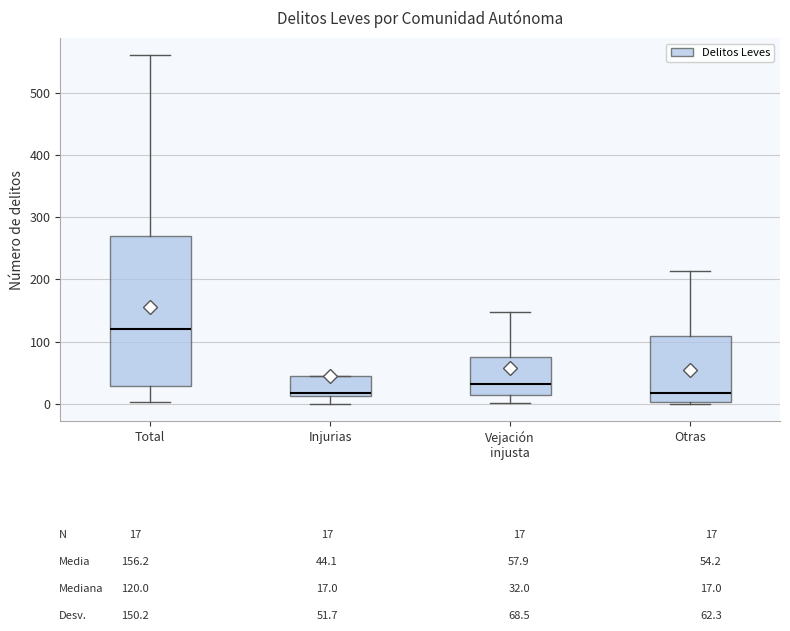

Reading left to right, transcribe this box plot: for each box, give where its median line is, the range the box spans, and where its two whiskers end, as read against the y-axis. The values are not printed on the chart, so give them approximately, as read against the axis.

Total: median 120, box 30 to 270, whiskers 0 to 560
Injurias: median 20, box 10 to 50, whiskers 0 to 50
Vejación injusta: median 30, box 20 to 80, whiskers 0 to 150
Otras: median 20, box 0 to 110, whiskers 0 to 210